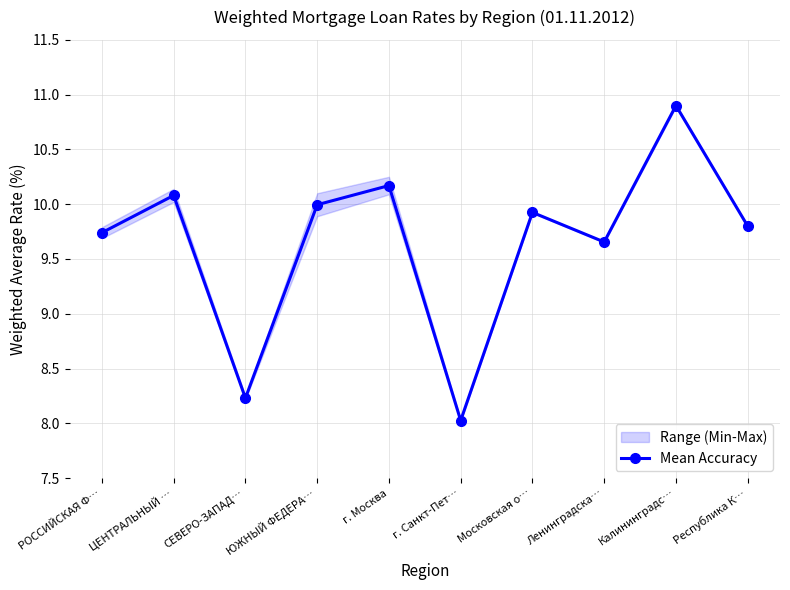

What is the greatest value displayed?

10.9